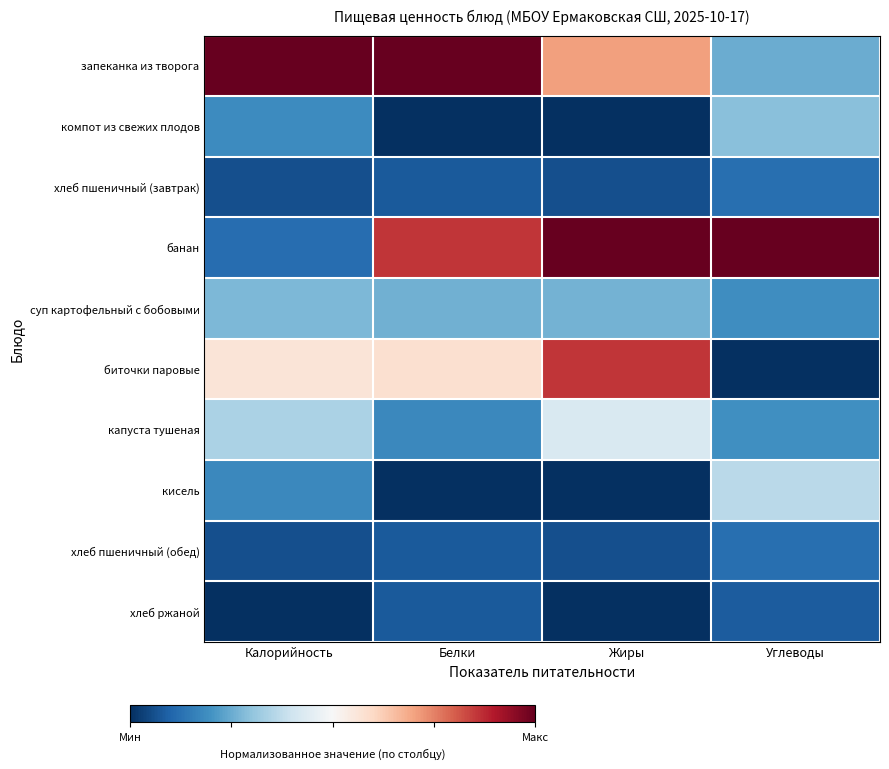

Reading left to right, what are all the values shown in this chart?

запеканка из творога: Калорийность=1.0	Белки=1.0	Жиры=0.7	Углеводы=0.3
компот из свежих плодов: Калорийность=0.2	Белки=0.0	Жиры=0.0	Углеводы=0.3
хлеб пшеничный (завтрак): Калорийность=0.1	Белки=0.1	Жиры=0.1	Углеводы=0.1
банан: Калорийность=0.1	Белки=0.9	Жиры=1.0	Углеводы=1.0
суп картофельный с бобовыми: Калорийность=0.3	Белки=0.3	Жиры=0.3	Углеводы=0.2
биточки паровые: Калорийность=0.6	Белки=0.6	Жиры=0.9	Углеводы=0.0
капуста тушеная: Калорийность=0.3	Белки=0.2	Жиры=0.4	Углеводы=0.2
кисель: Калорийность=0.2	Белки=0.0	Жиры=0.0	Углеводы=0.4
хлеб пшеничный (обед): Калорийность=0.1	Белки=0.1	Жиры=0.1	Углеводы=0.1
хлеб ржаной: Калорийность=0.0	Белки=0.1	Жиры=0.0	Углеводы=0.1